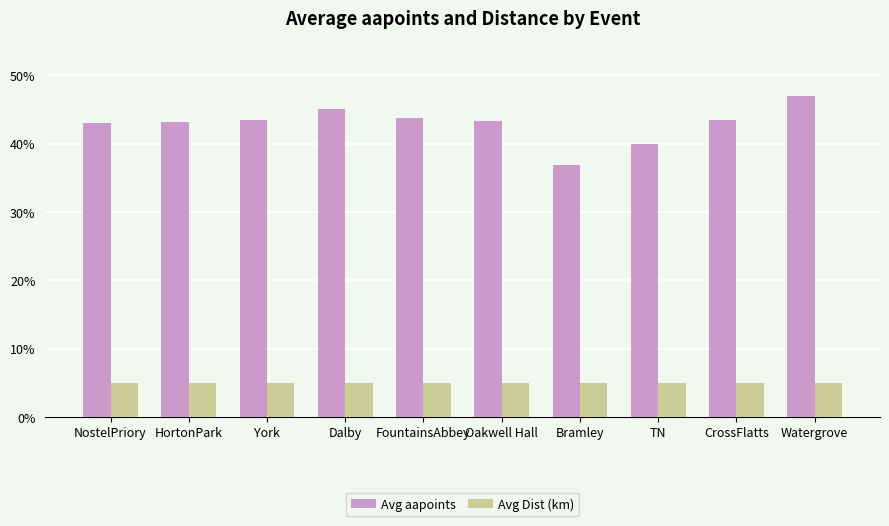

What is the lowest value of the Avg Dist (km) series?

5.0